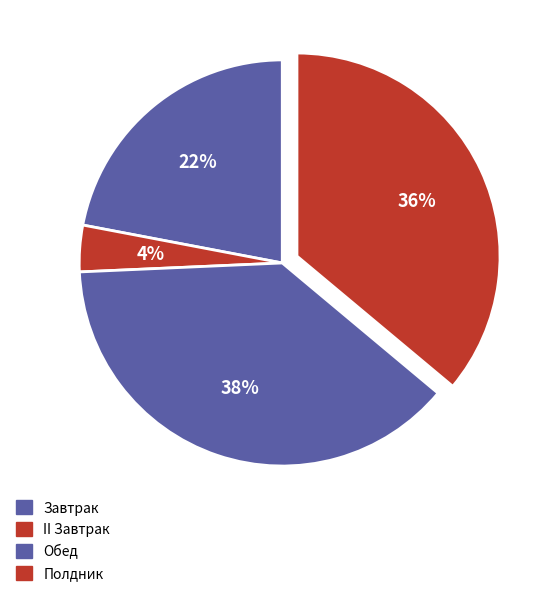

Is there any slice that represents more than half of the pie?

No